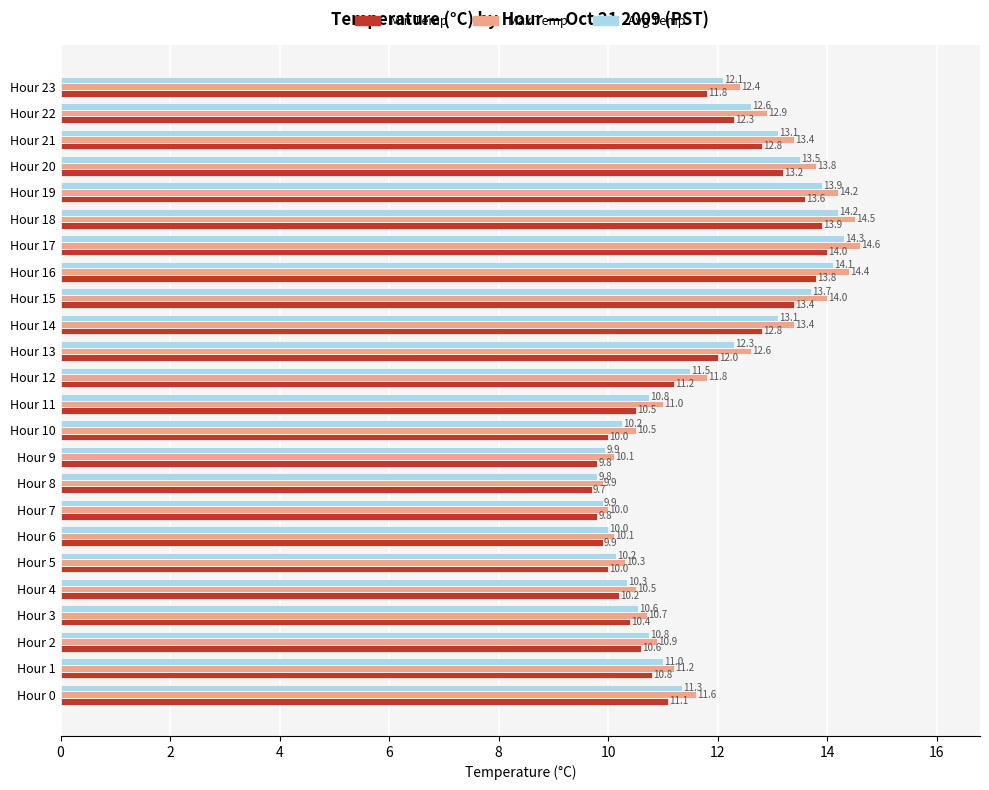

What is the approximate value of Min Temp at Hour 7?

9.8